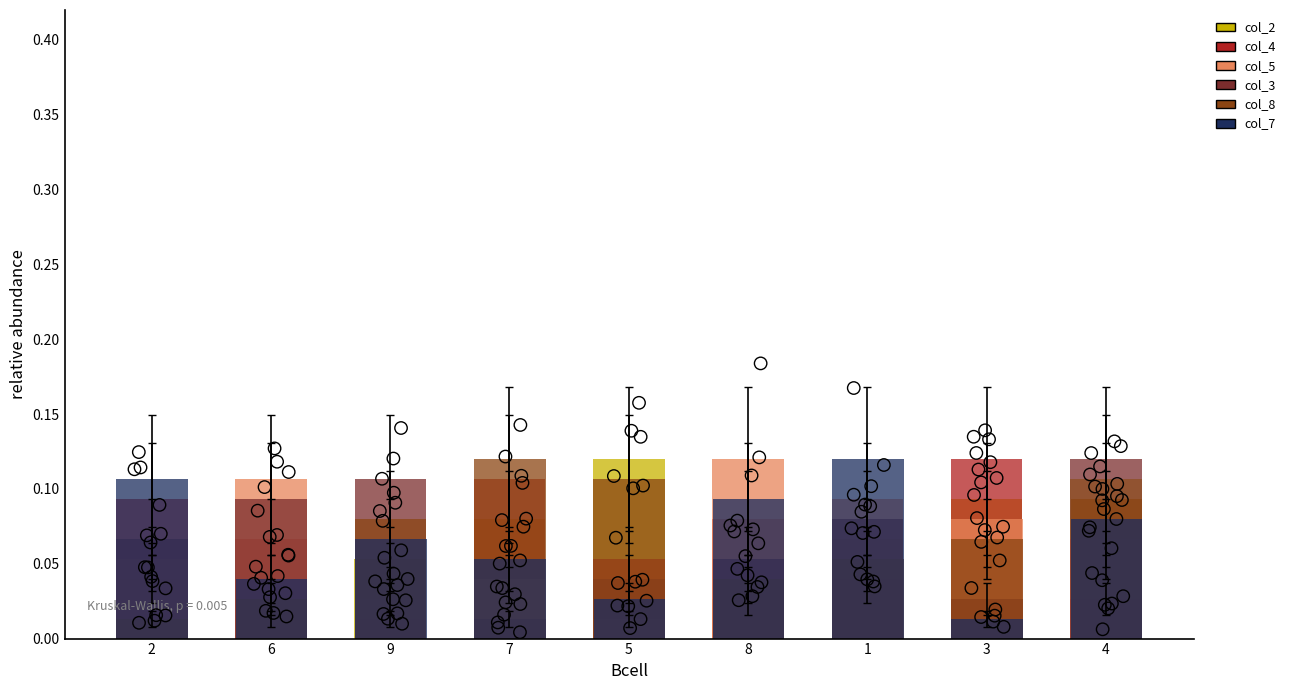

What is the total value across all series at 8?

0.4